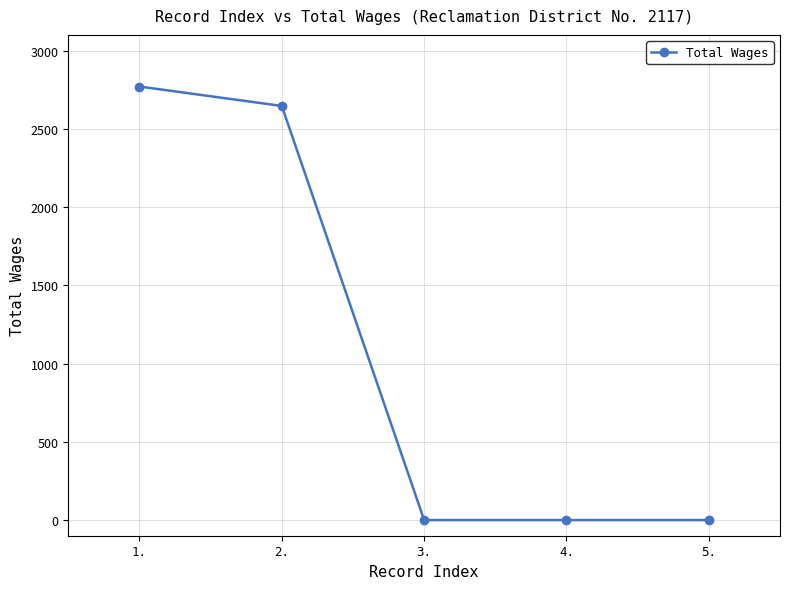

Reading left to right, list all the values displayed in this chart.

1.=2770	2.=2646	3.=0	4.=0	5.=0